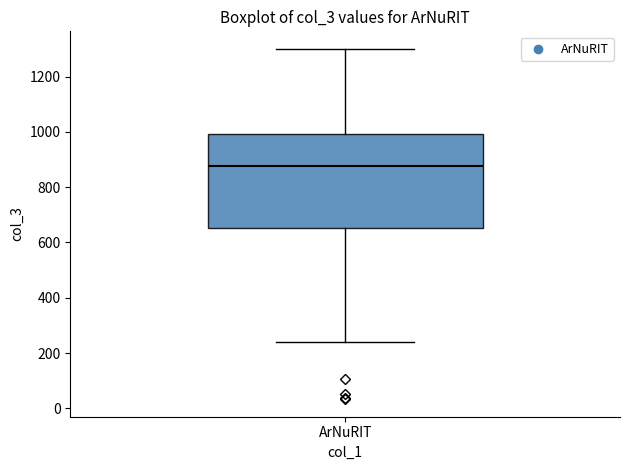

Transcribe this box plot: give where the median line is, the range the box spans, and where the two whiskers end, as read against the y-axis. The values are not printed on the chart, so give them approximately, as read against the axis.

median 880, box 660 to 1000, whiskers 240 to 1300